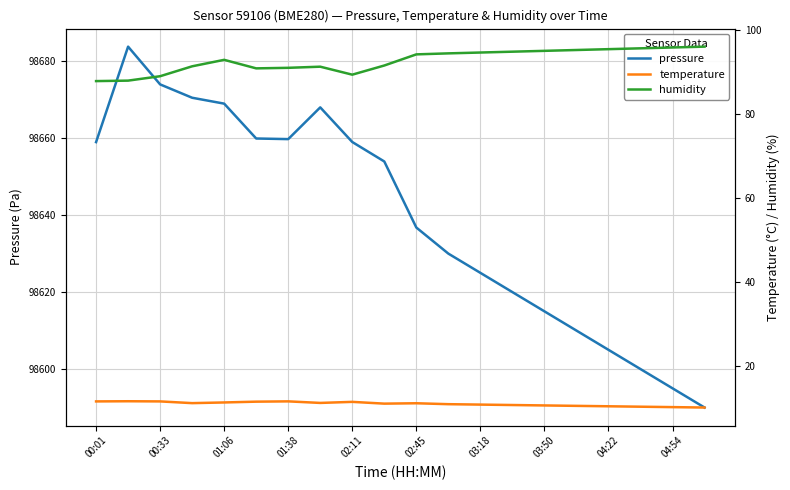

The value of pressure at 03:50 is 60061.2. True or false?

False